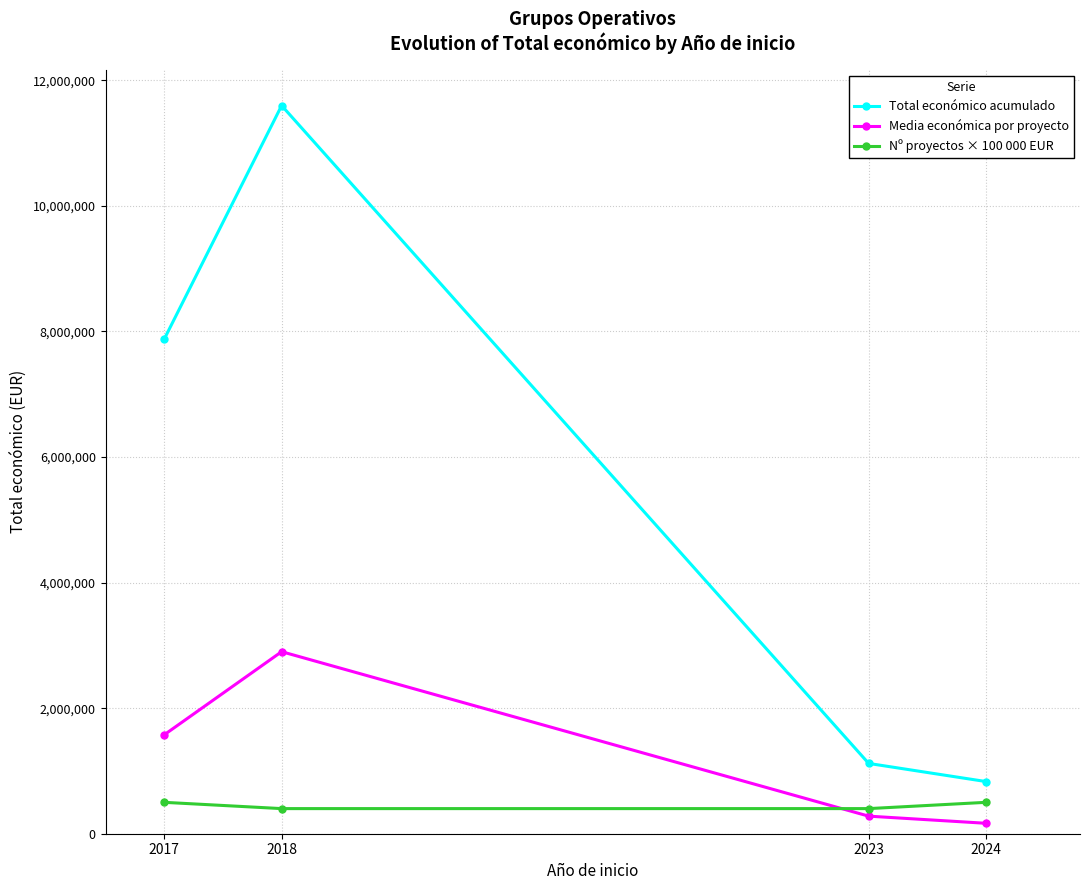

Reading left to right, list all the values displayed in this chart.

Total económico acumulado: 7877225.0	11597208.0	1119583.0	830683.0
Media económica por proyecto: 1575445.0	2899302.0	279895.8	166136.6
Nº proyectos × 100 000 EUR: 500000.0	400000.0	400000.0	500000.0